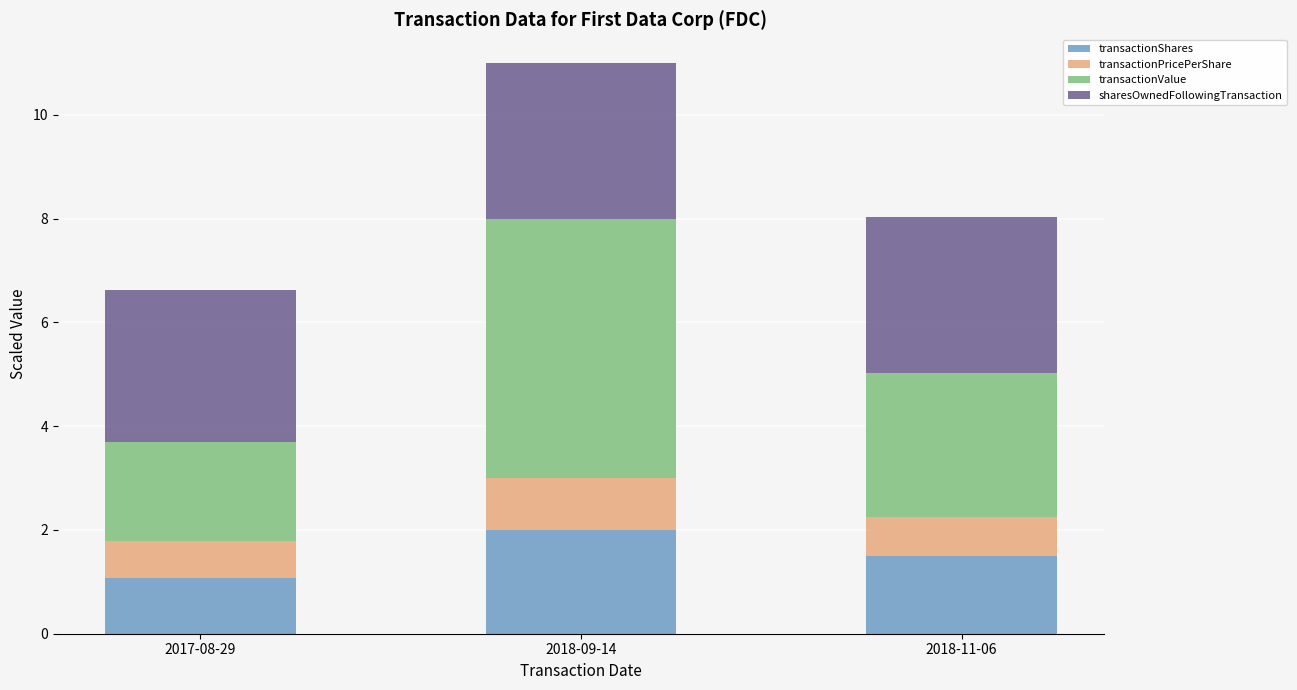

The transactionShares series shows 2.0 at 2018-09-14. True or false?

True